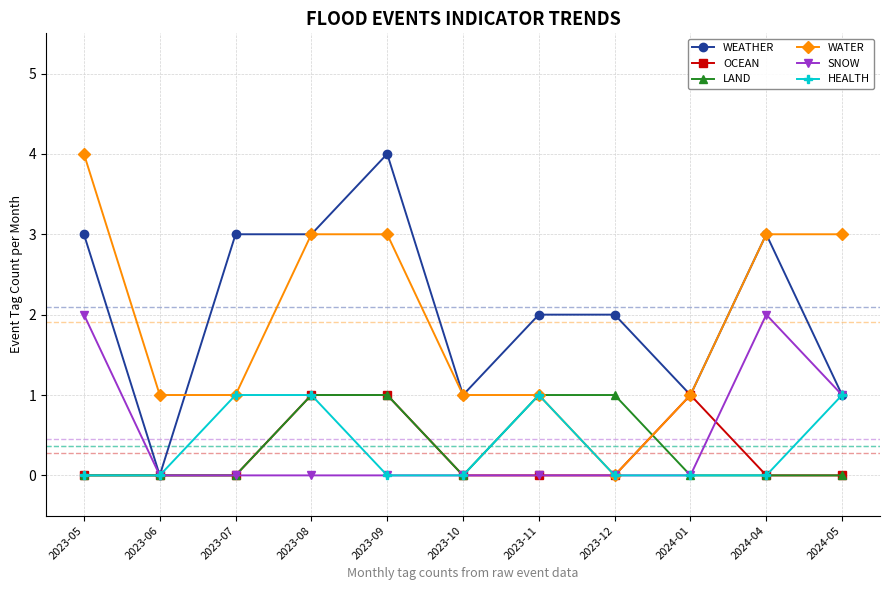

How many distinct data groups are displayed?

6